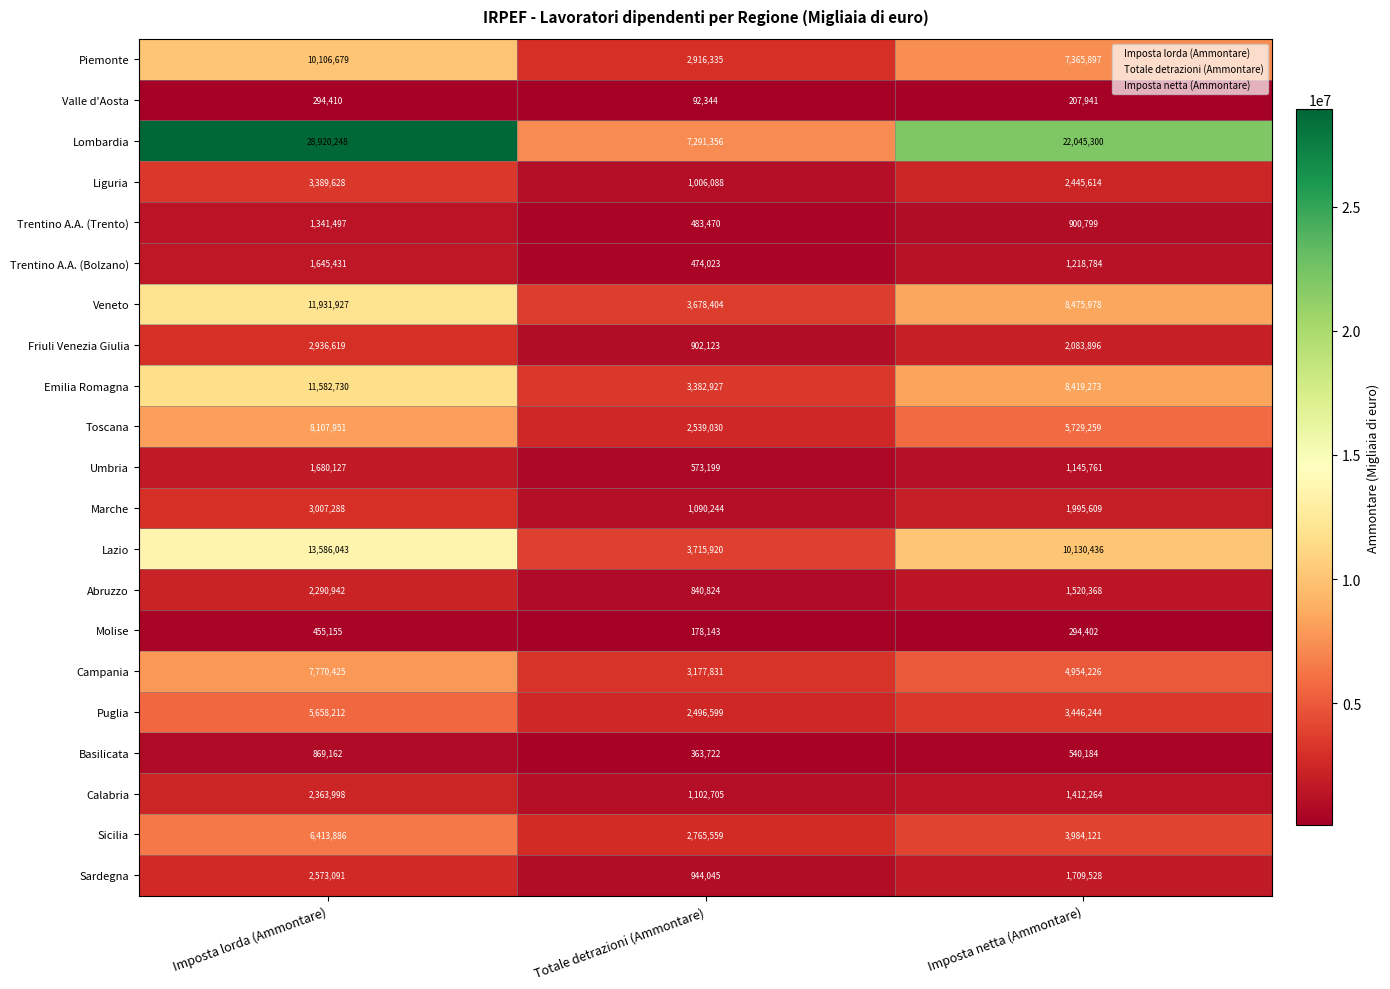

How many values in the Toscana series are below 5729259?

1